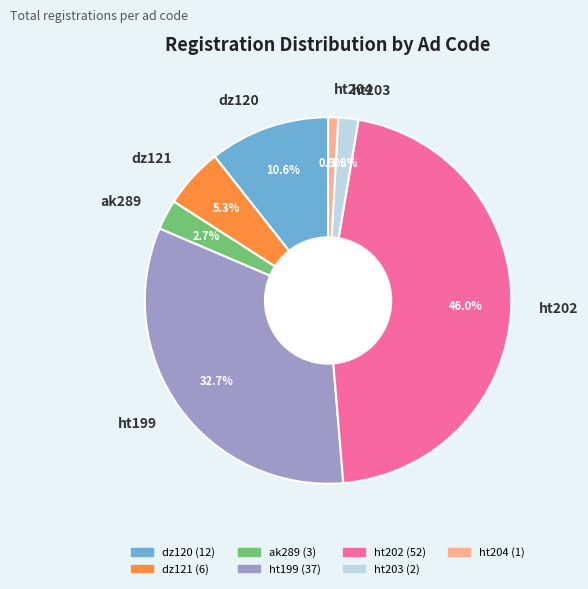

The dz121 slice represents 5% of the pie. True or false?

True